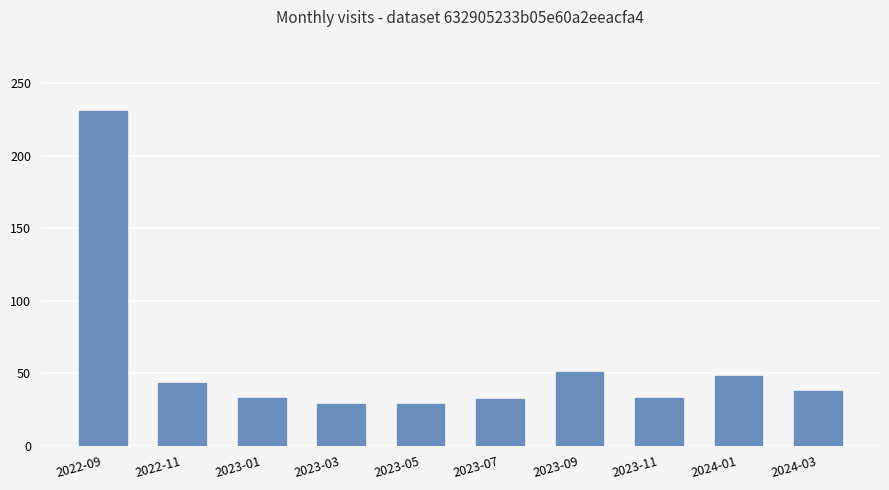

What is the average value?

57